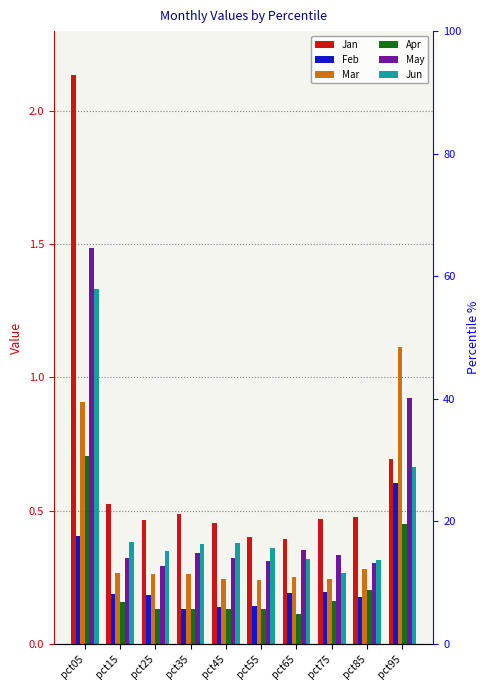

Reading left to right, extract all data points from this chart.

Jan: 2.1	0.5	0.5	0.5	0.5	0.4	0.4	0.5	0.5	0.7
Feb: 0.4	0.2	0.2	0.1	0.1	0.1	0.2	0.2	0.2	0.6
Mar: 0.9	0.3	0.3	0.3	0.2	0.2	0.3	0.2	0.3	1.1
Apr: 0.7	0.2	0.1	0.1	0.1	0.1	0.1	0.2	0.2	0.5
May: 1.5	0.3	0.3	0.3	0.3	0.3	0.4	0.3	0.3	0.9
Jun: 1.3	0.4	0.3	0.4	0.4	0.4	0.3	0.3	0.3	0.7